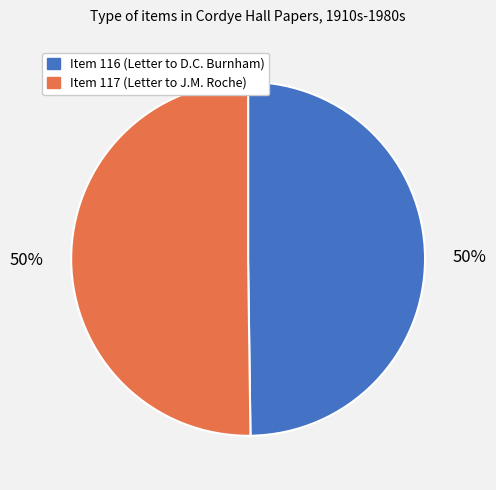

True or false: Item 117 (Letter to J.M. Roche) accounts for 56% of the total.

False